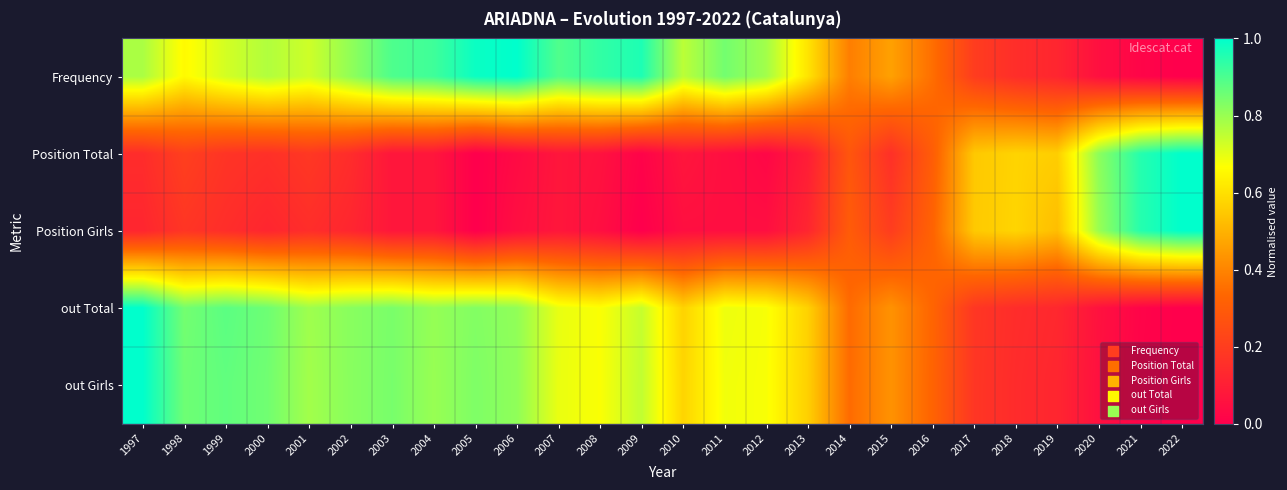

What is the spread (max minus min) of values at 2003?

0.8